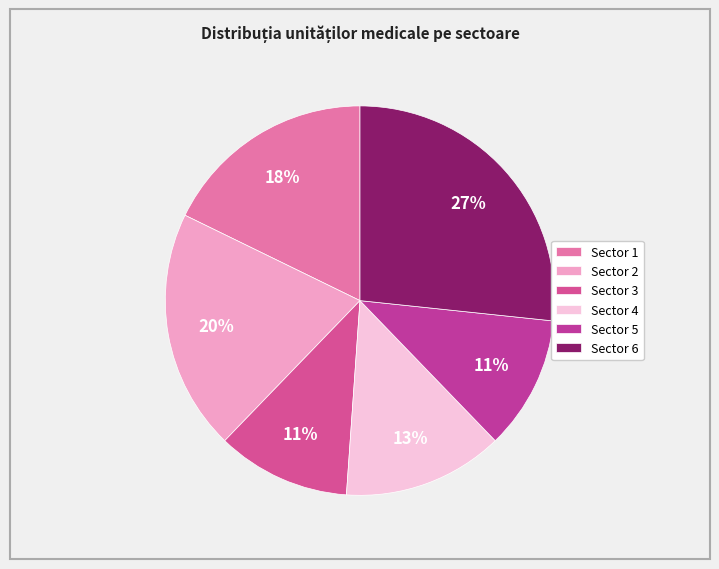

How many segments does this pie chart have?

6